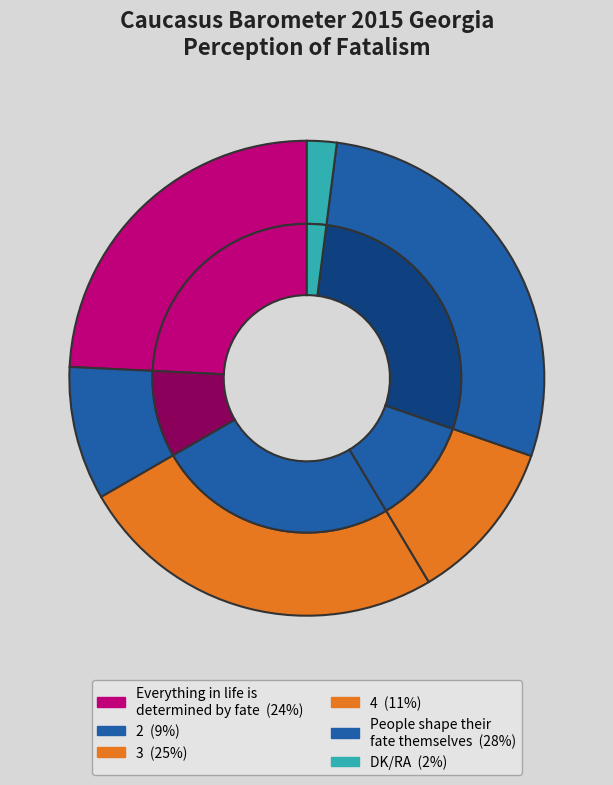

Is there a majority slice in this chart?

No